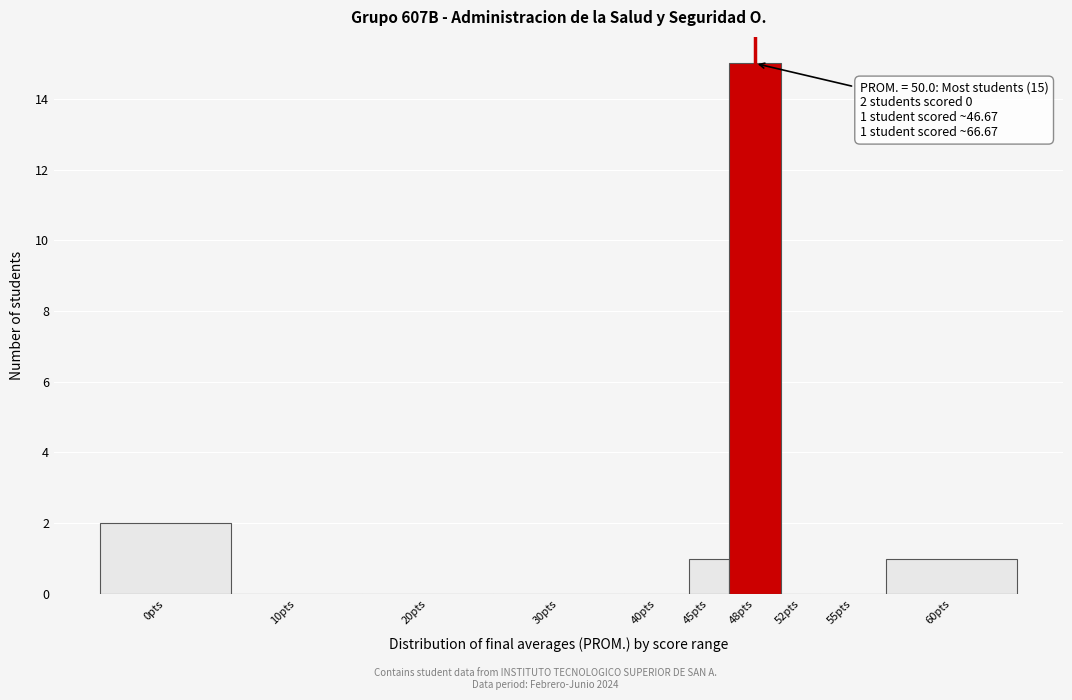

Reading left to right, transcribe all the data shown in this chart.

0pts=2	10pts=0	20pts=0	30pts=0	40pts=0	45pts=1	48pts=15	52pts=0	55pts=0	60pts=1